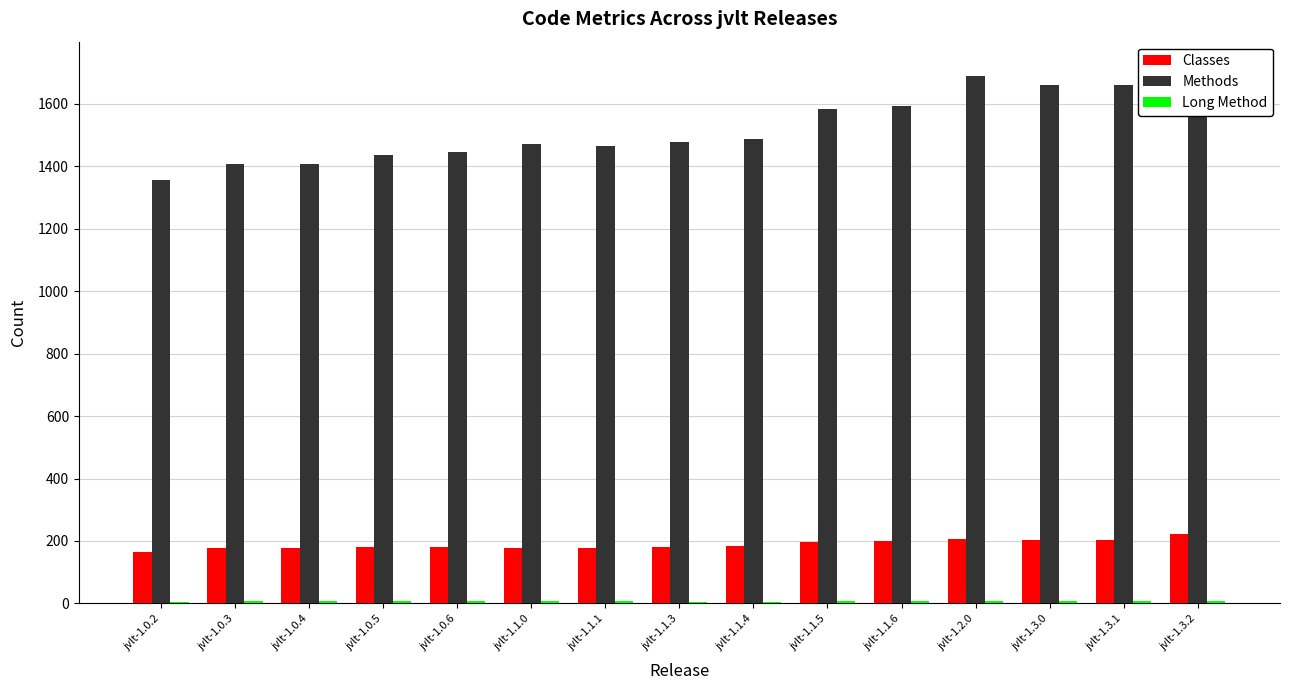

At how many categories does at least one series exceed 691?

15